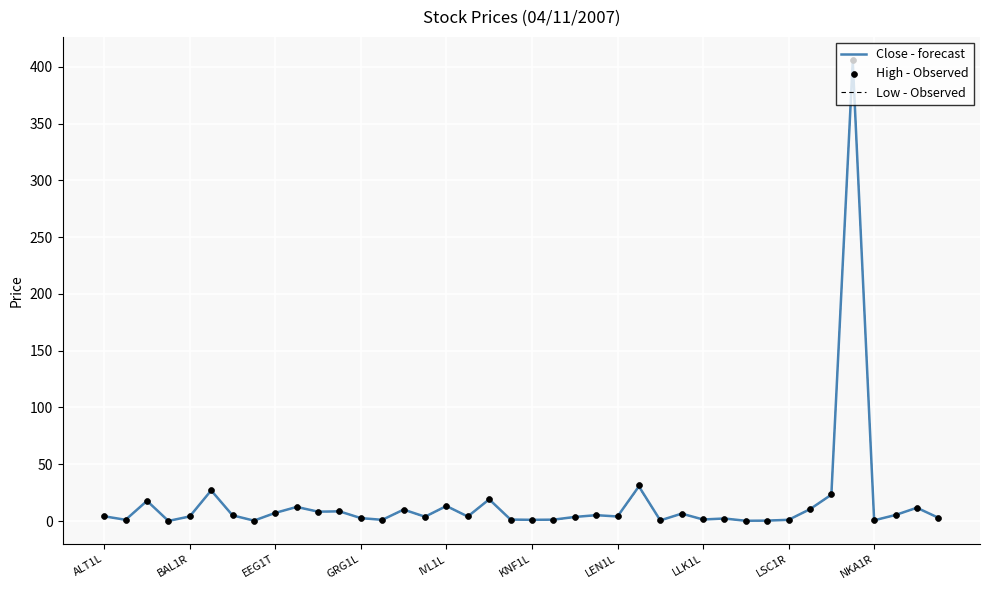

Is the value of High - Observed at 34 greater than the value of Low - Observed at 30?

Yes